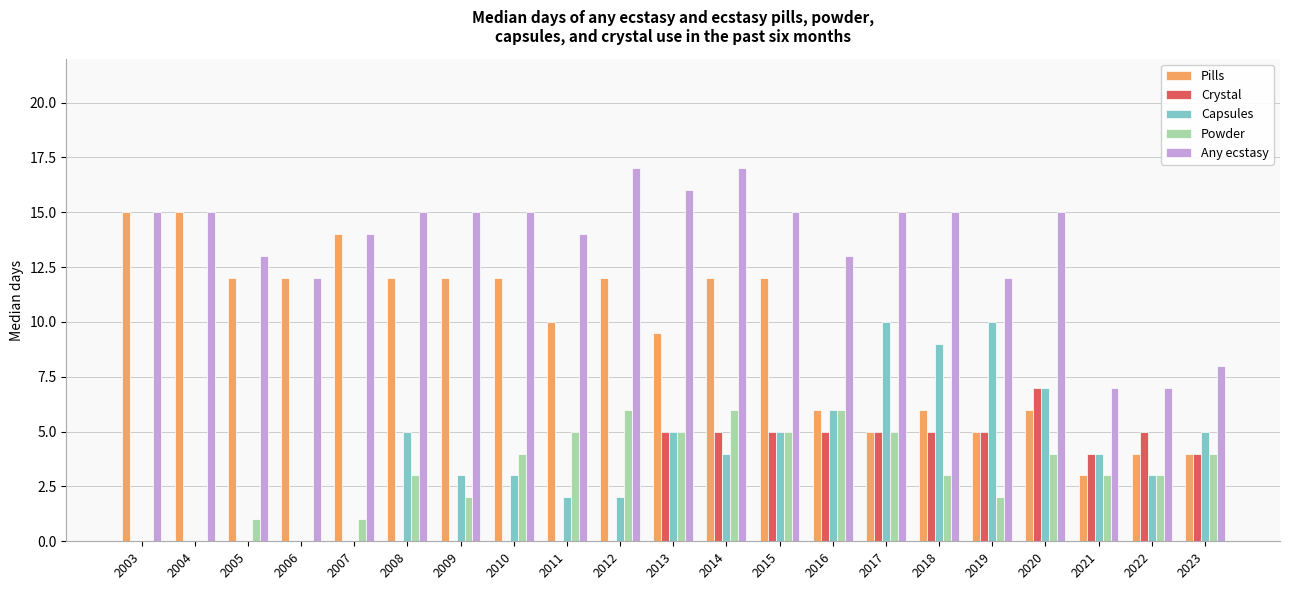

Which series has the largest total across all categories?

Any ecstasy